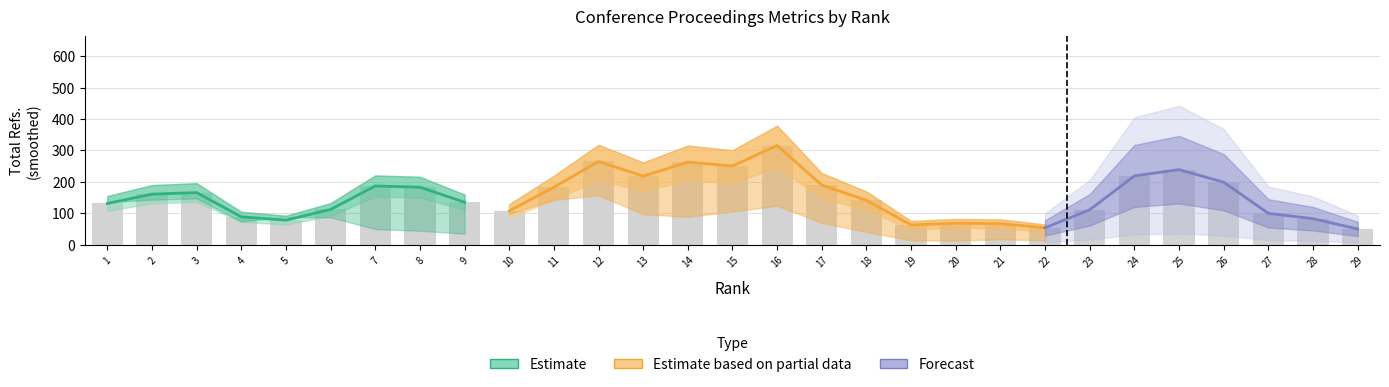

At how many categories does at least one series exceed 316?

4